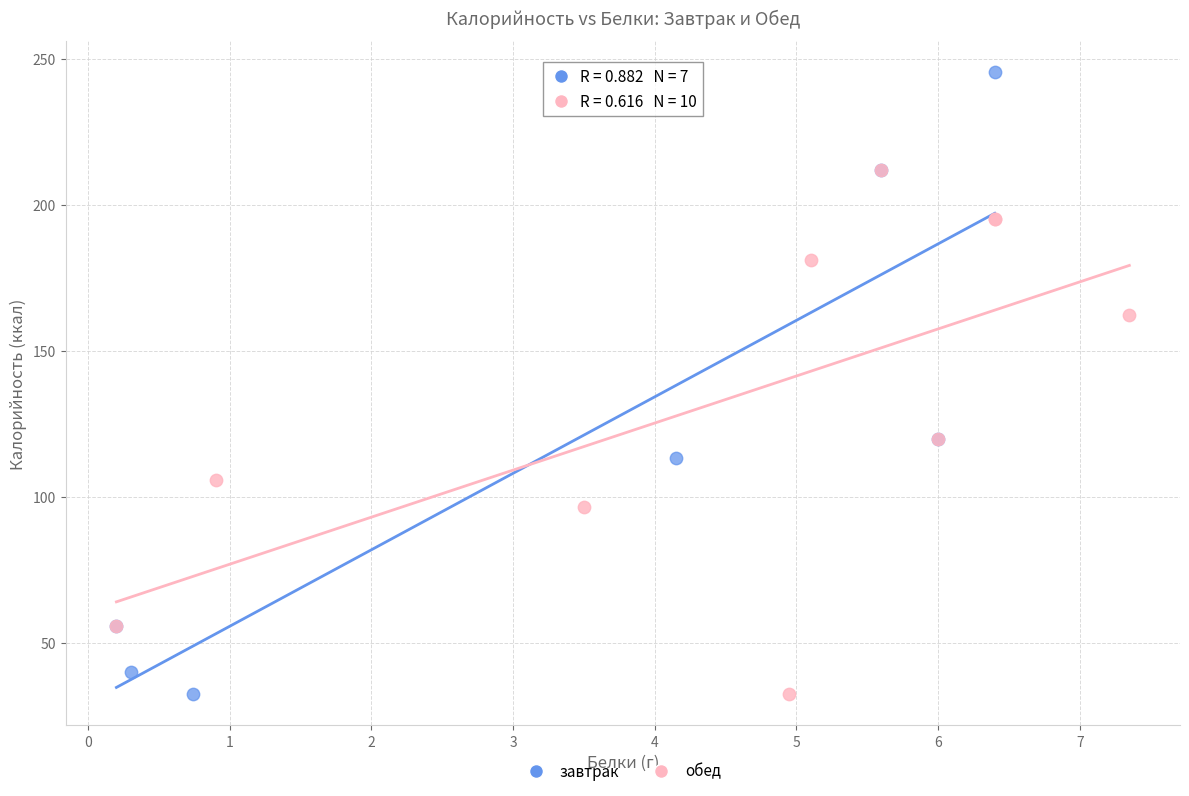

Which series reaches the maximum Y coordinate?

завтрак